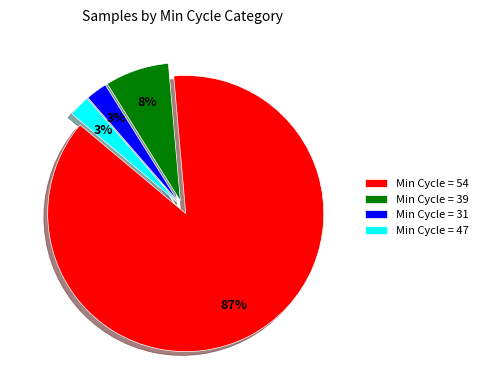

Does any single category account for the majority?

Yes